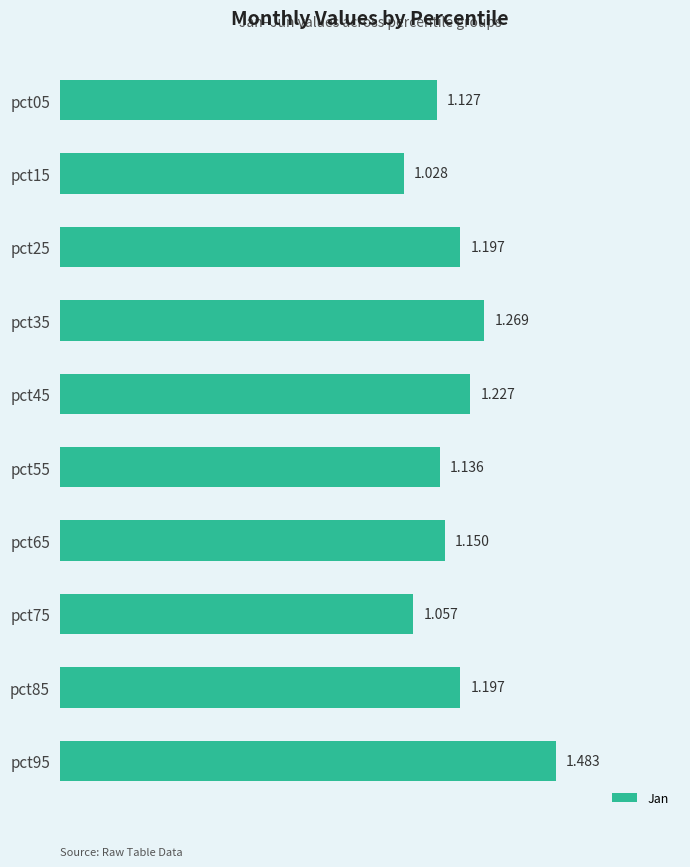

Does the chart contain any negative values?

No